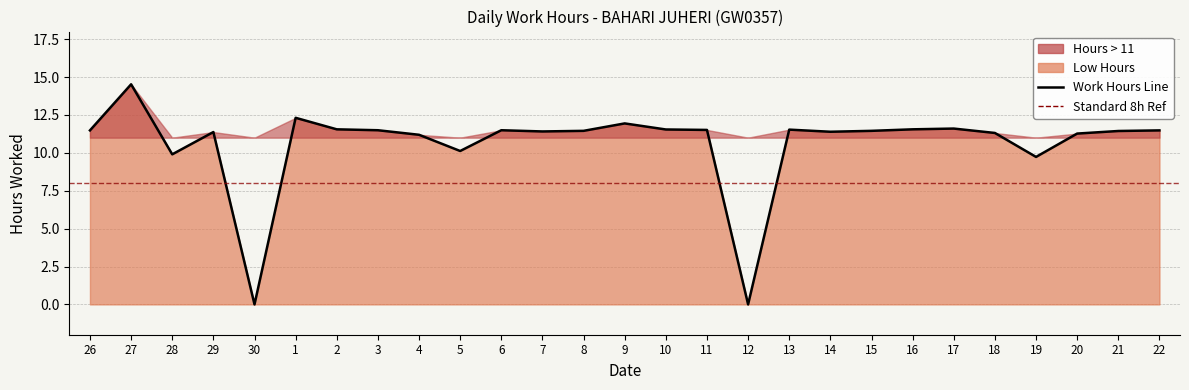

The value at 9 is 16.3. True or false?

False